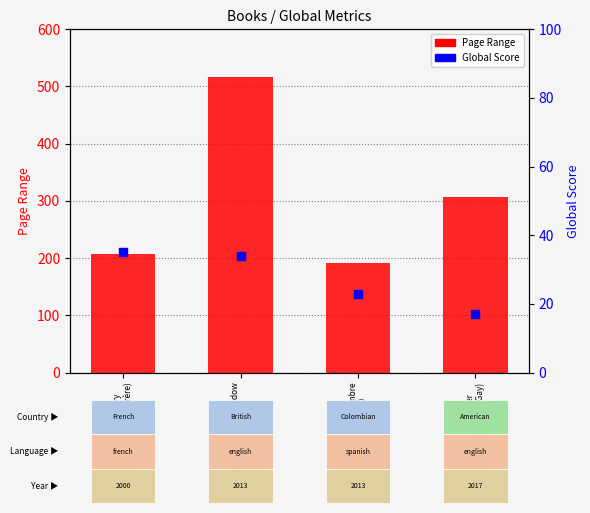

What is the total value across all series at Lighter Than My Shadow
(Katie Green)?

550